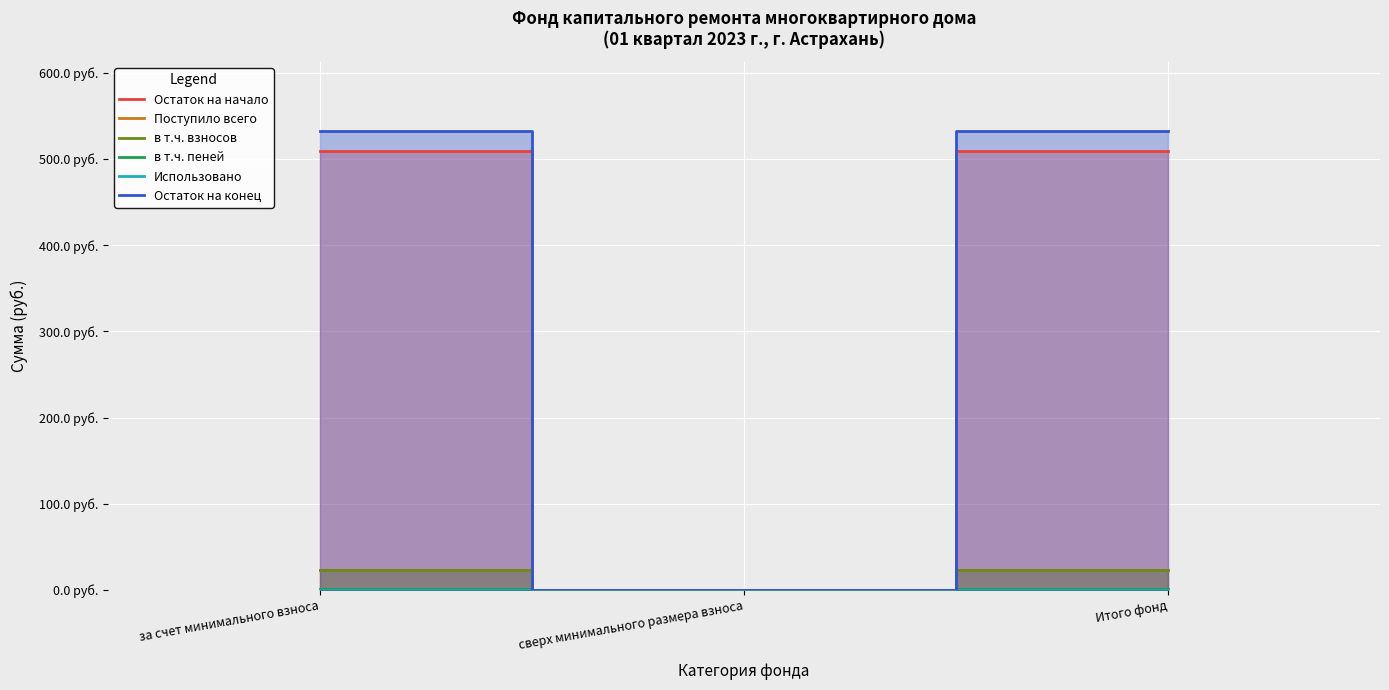

Reading left to right, extract all data points from this chart.

Остаток на начало: 509.0	0.0	509.0
Поступило всего: 23.6	0.0	23.6
в т.ч. взносов: 22.9	0.0	22.9
в т.ч. пеней: 0.7	0.0	0.7
Использовано: 0.0	0.0	0.0
Остаток на конец: 532.6	0.0	532.6